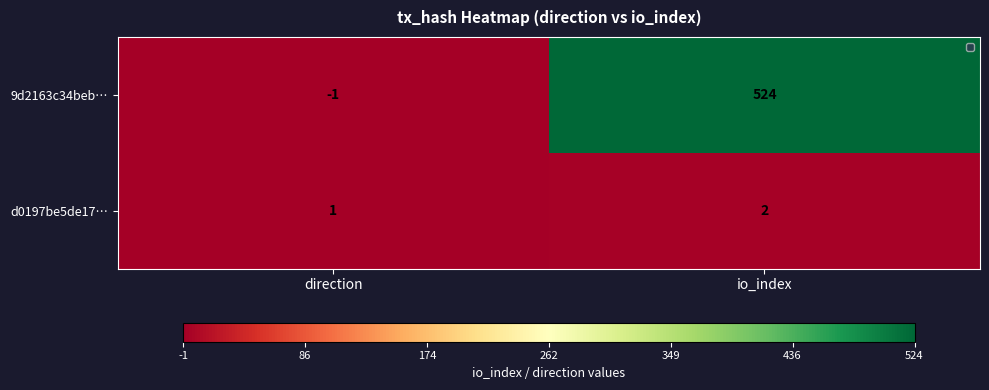

Reading left to right, what are all the values shown in this chart?

9d2163c34beb…: -1	524
d0197be5de17…: 1	2